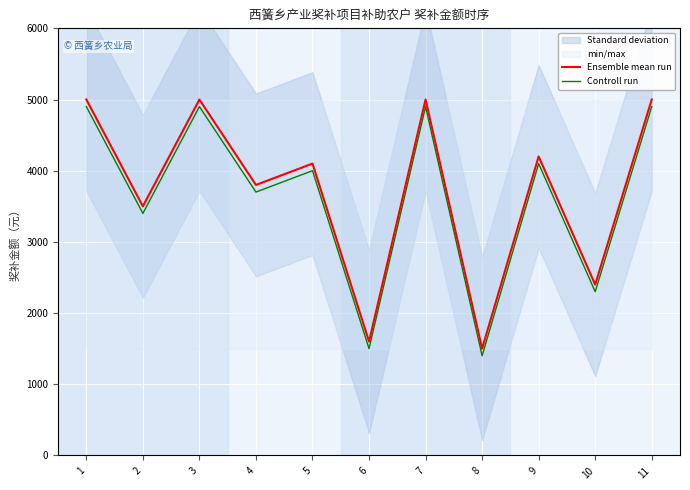

Reading right to left, transcribe all the data shown in this chart.

Ensemble mean run: 5000	2400	4200	1500	5000	1600	4100	3800	5000	3500	5000
Controll run: 4900	2300	4100	1400	4900	1500	4000	3700	4900	3400	4900